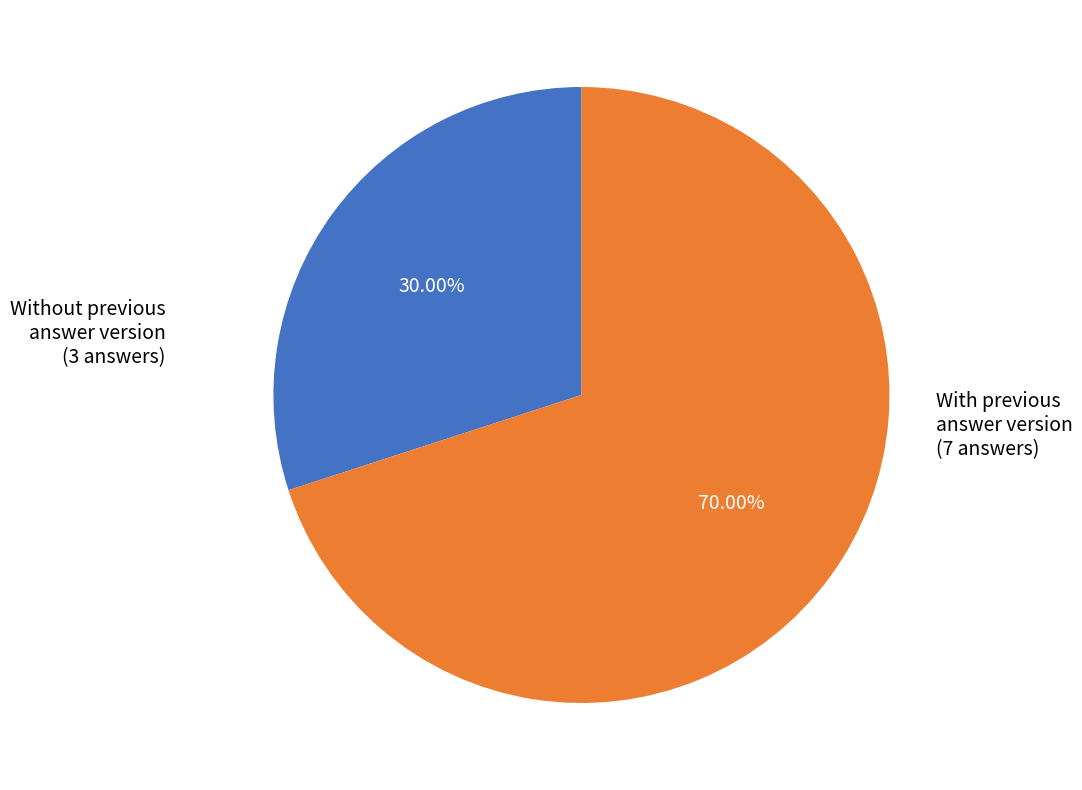

Does any single category account for the majority?

Yes